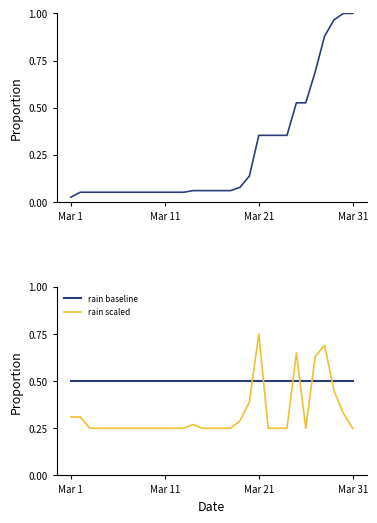

True or false: rain scaled and rain baseline cross at least once.

True